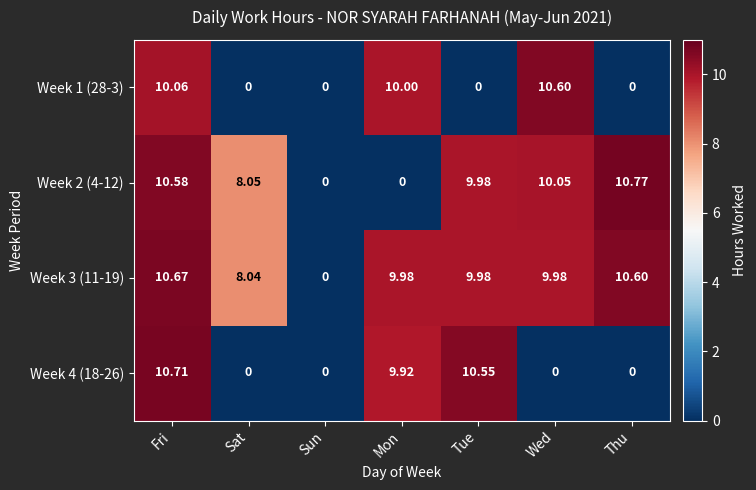

Which category has the highest value in the Week 4 (18-26) series?

Fri